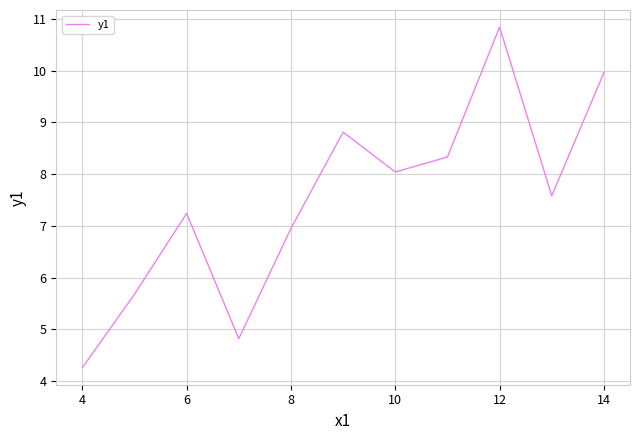

Reading right to left, transcribe all the data shown in this chart.

10.0	7.6	10.8	8.3	8.0	8.8	7.0	4.8	7.2	5.7	4.3